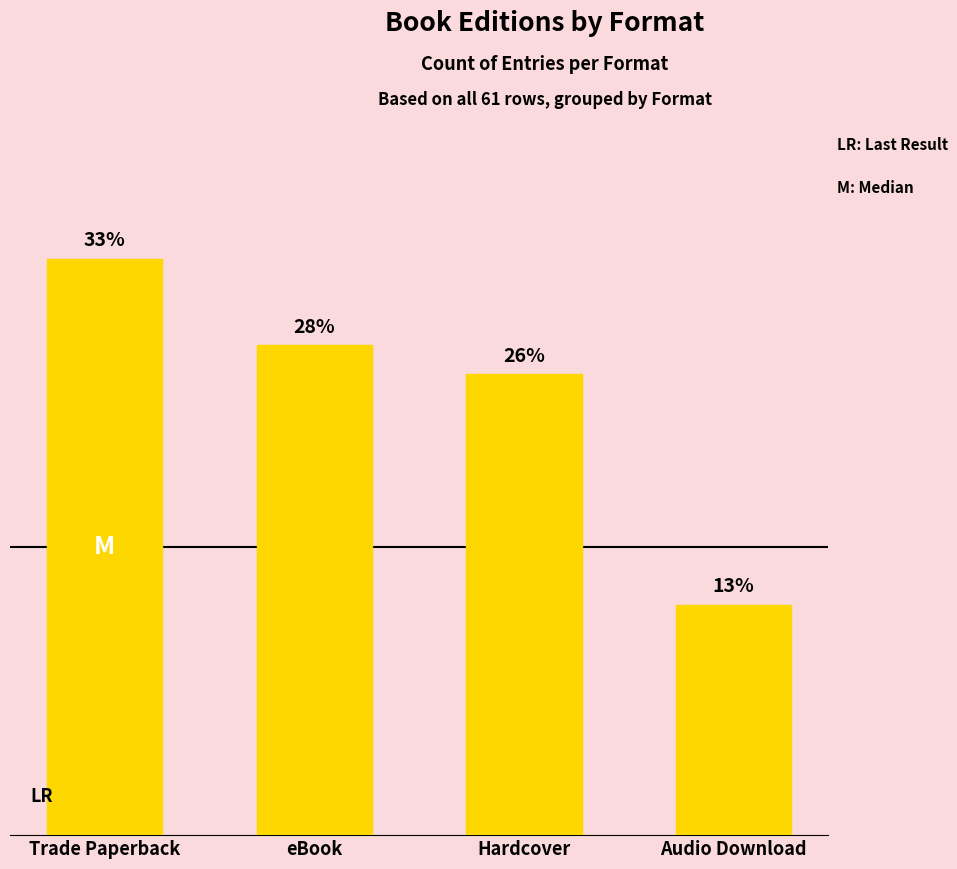

What is the change in value from eBook to Hardcover?

-1